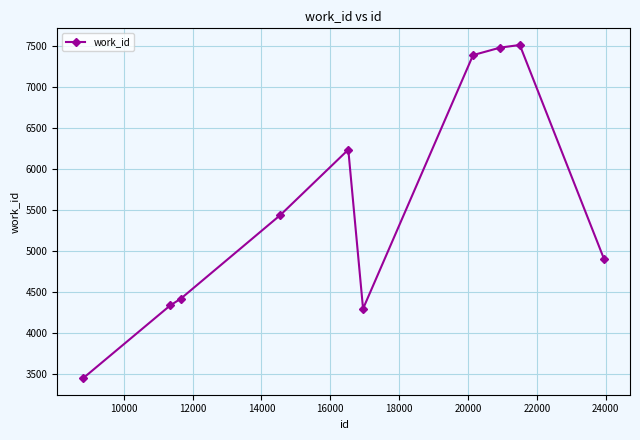

What is the sum of all values?

55459